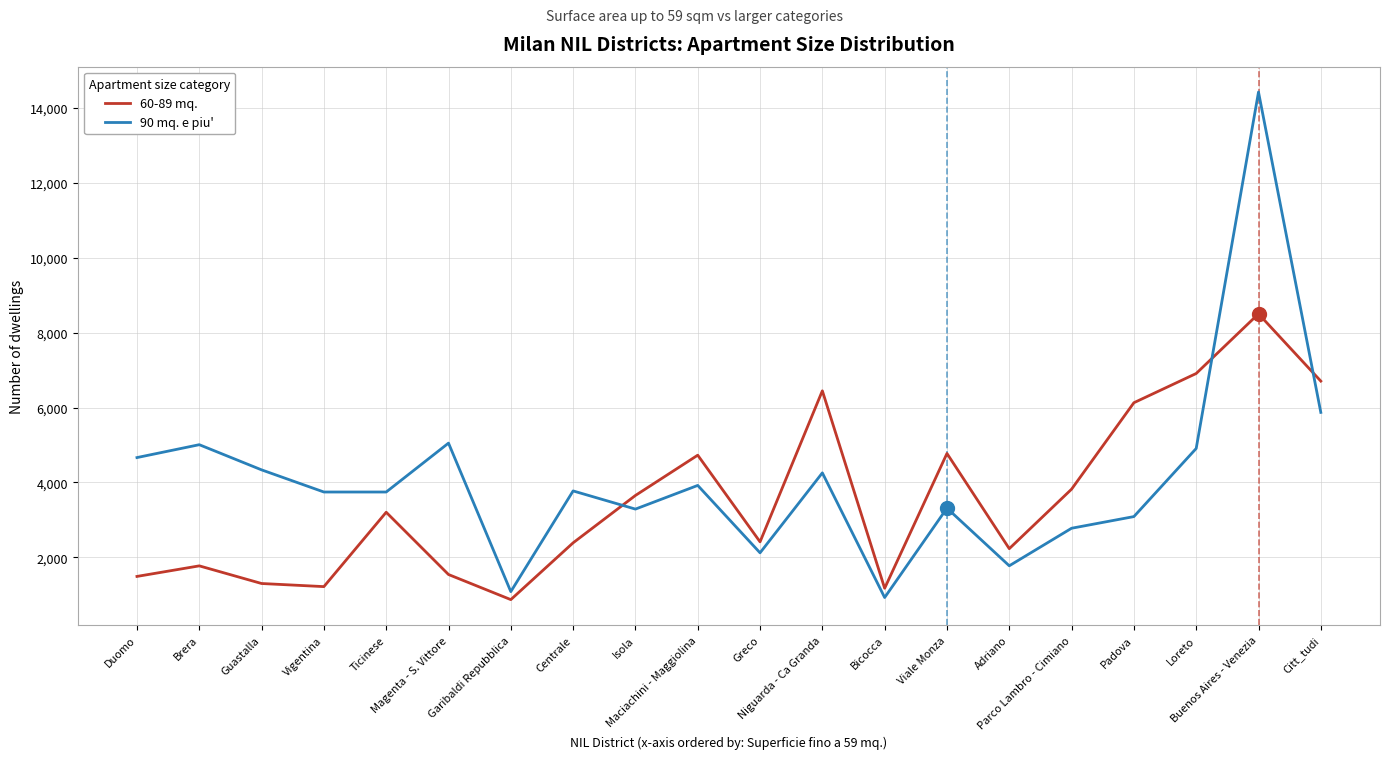

True or false: 90 mq. e piu' and 60-89 mq. intersect in this chart.

True